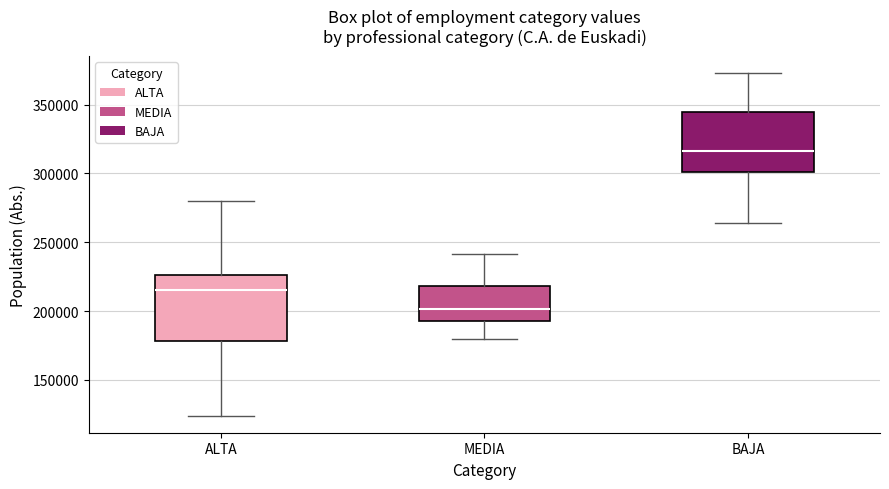

Where does the lower whisker of the box for BAJA end on the y-axis? The values are not printed on the chart, so give them approximately, as read against the axis.

265000